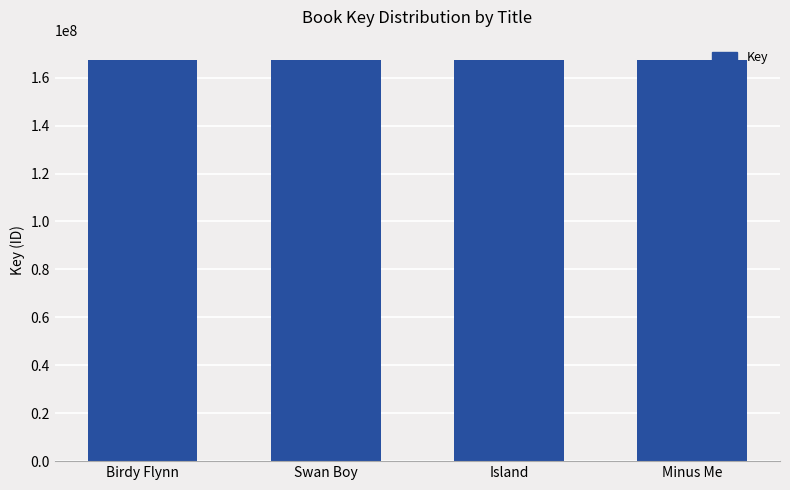

What is the difference between the values at Swan Boy and Minus Me?

198